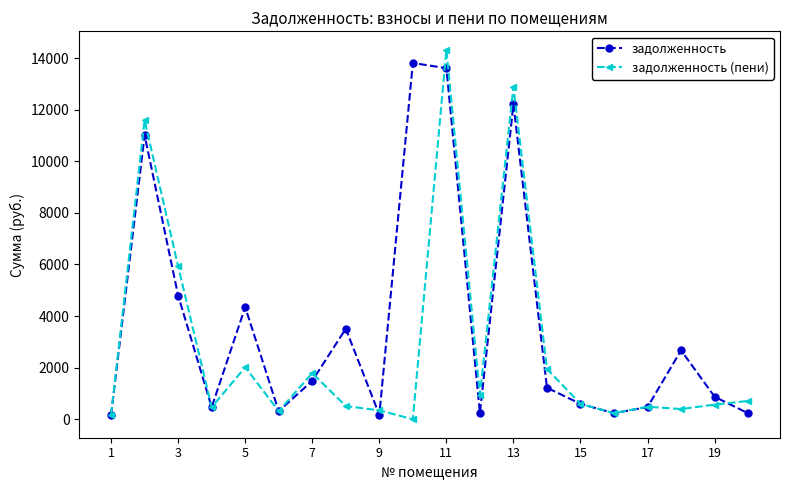

What is the value of the задолженность point at the 7th from the left?

1491.2